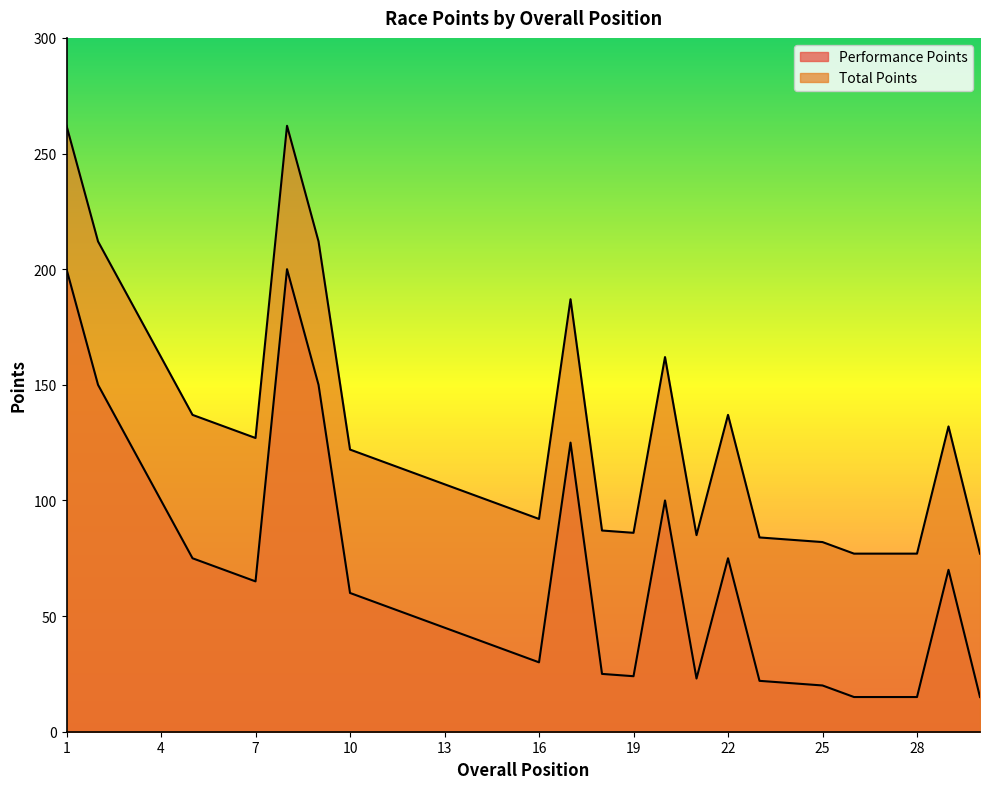

True or false: Total Points and Performance Points intersect in this chart.

False